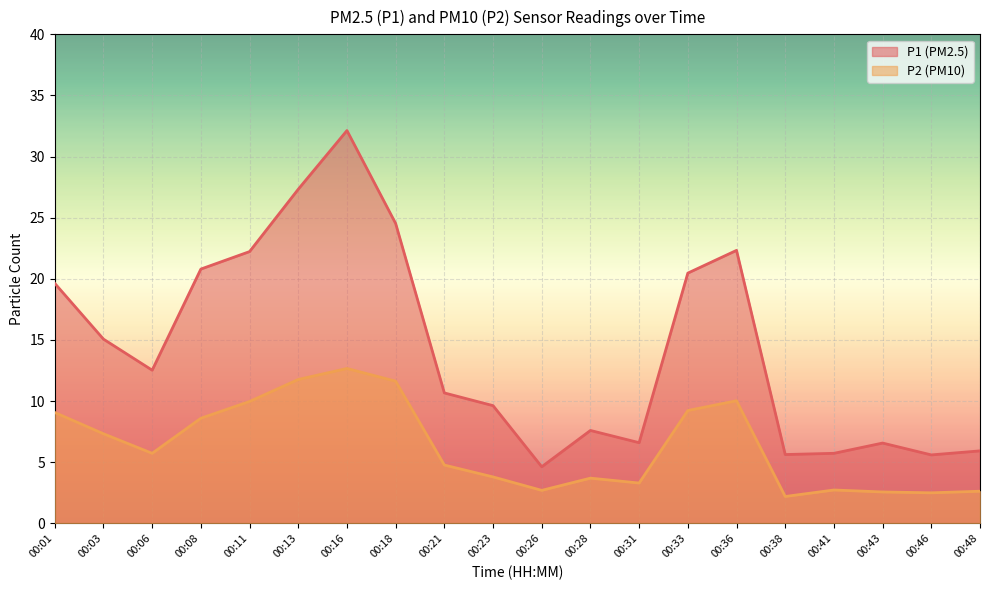

Reading left to right, what are all the values shown in this chart?

P1: 00:01=19.6	00:03=15.1	00:06=12.5	00:08=20.8	00:11=22.2	00:13=27.3	00:16=32.1	00:18=24.5	00:21=10.7	00:23=9.6	00:26=4.6	00:28=7.6	00:31=6.6	00:33=20.5	00:36=22.3	00:38=5.6	00:41=5.7	00:43=6.6	00:46=5.6	00:48=5.9
P2: 00:01=9.1	00:03=7.3	00:06=5.7	00:08=8.6	00:11=10.0	00:13=11.8	00:16=12.7	00:18=11.6	00:21=4.8	00:23=3.8	00:26=2.7	00:28=3.7	00:31=3.3	00:33=9.2	00:36=10.0	00:38=2.2	00:41=2.7	00:43=2.6	00:46=2.5	00:48=2.6